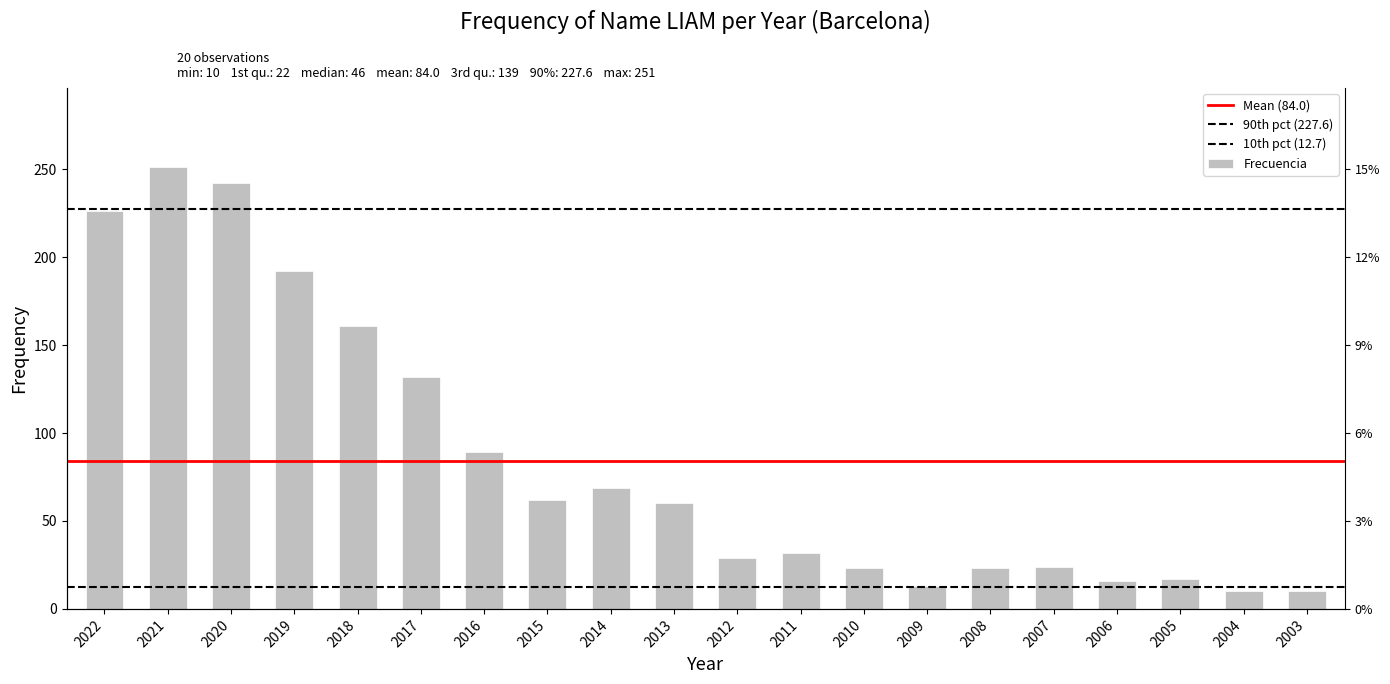

Rank the categories by value from highest to lowest.

2021, 2020, 2022, 2019, 2018, 2017, 2016, 2014, 2015, 2013, 2011, 2012, 2007, 2010, 2008, 2005, 2006, 2009, 2004, 2003